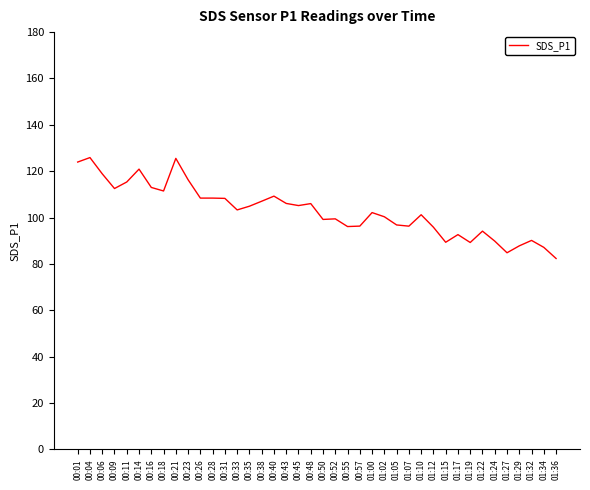

What is the difference between the maximum and minimum values?

43.5